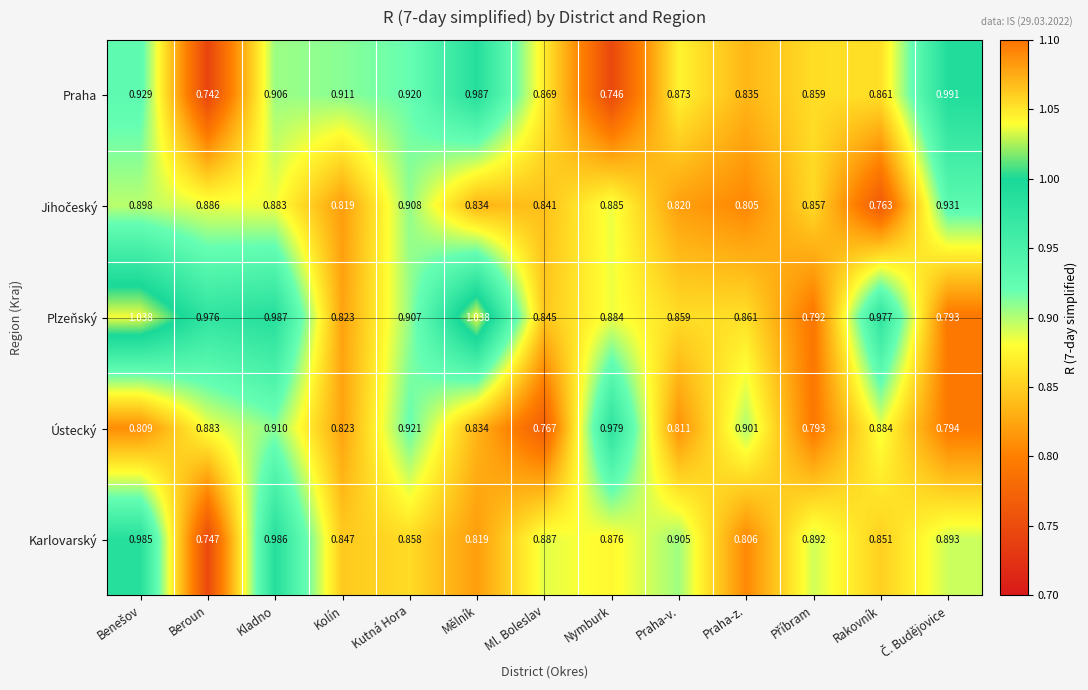

Which series has the widest spread of values?

Praha